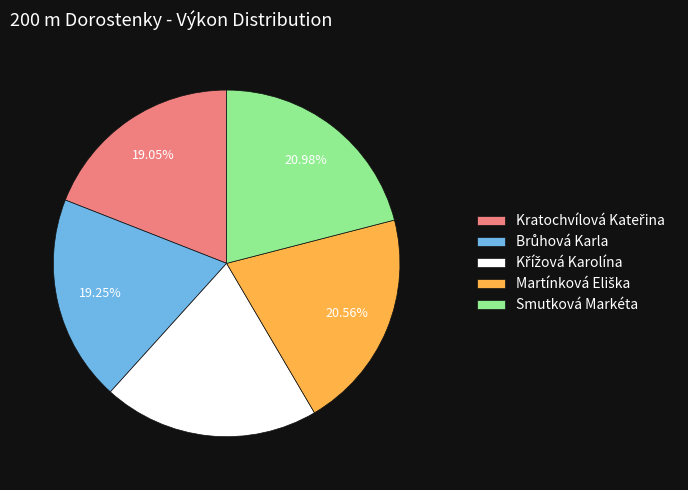

Is Smutková Markéta the majority of the pie?

No